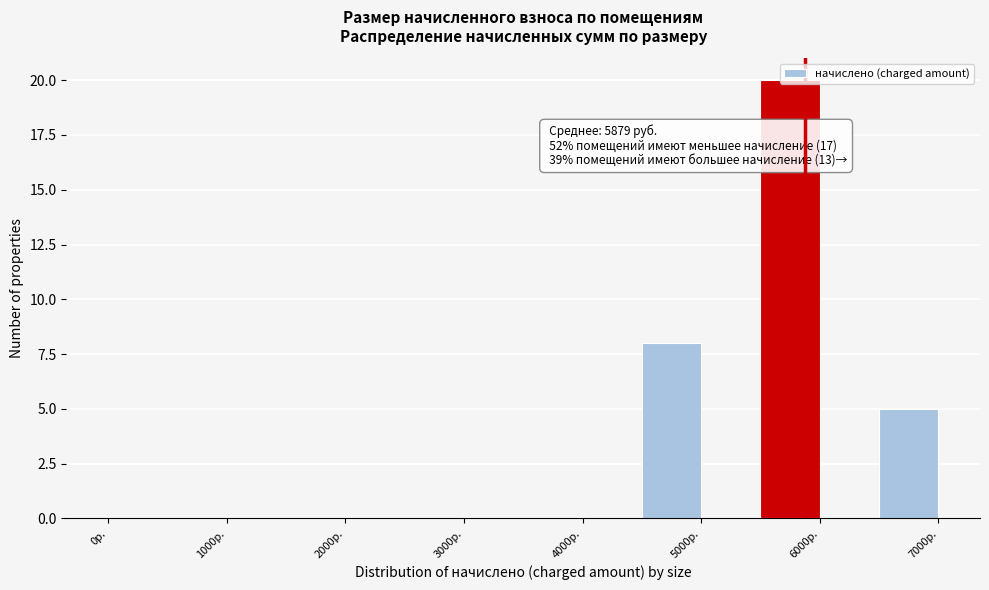

Which range on the x-axis has the tallest bar?

5500 to 6000